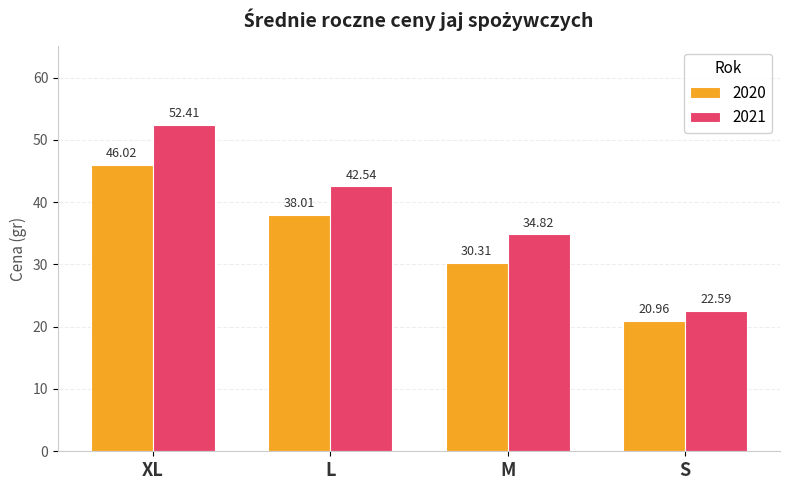

What is the label of the 3rd bar from the left?

M